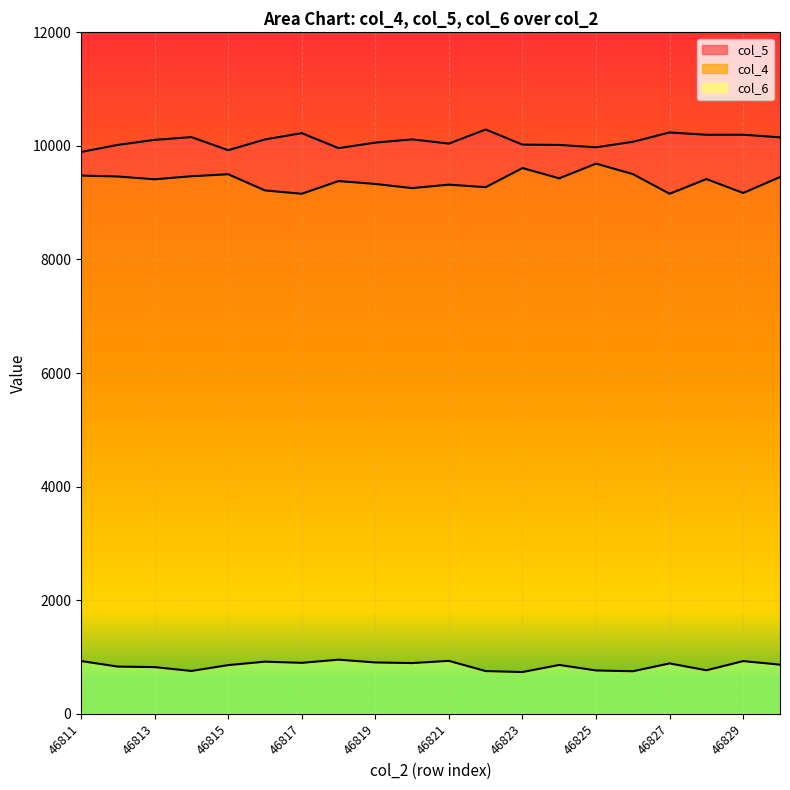

Which series has the widest spread of values?

col_4